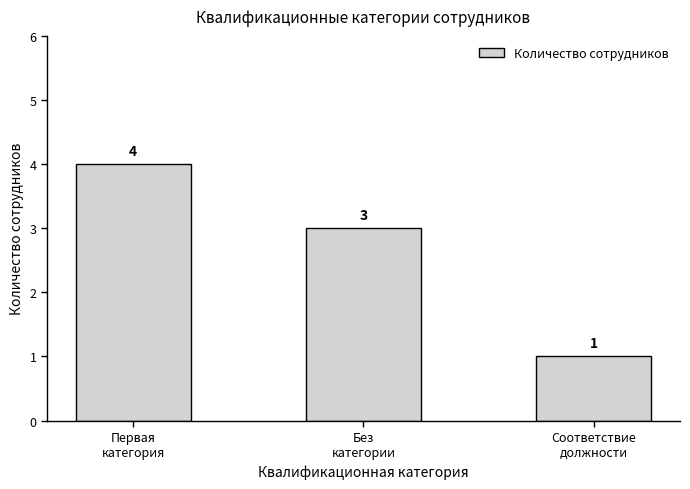

Count the number of data series in this chart.

1